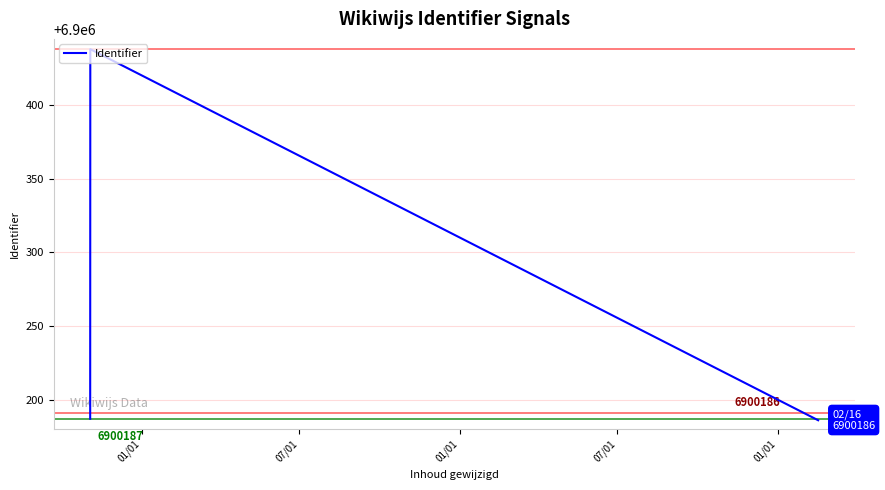

What is the maximum value shown in the chart?

6900438